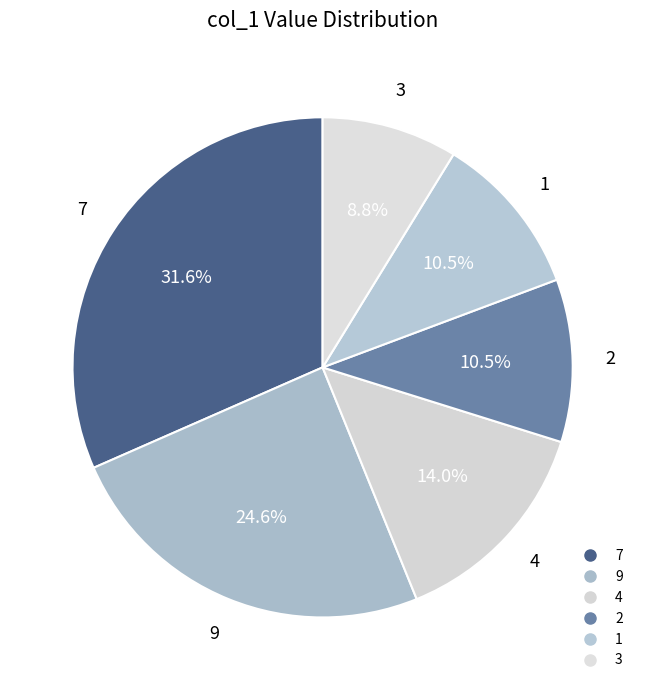

Count the number of slices in the pie.

6